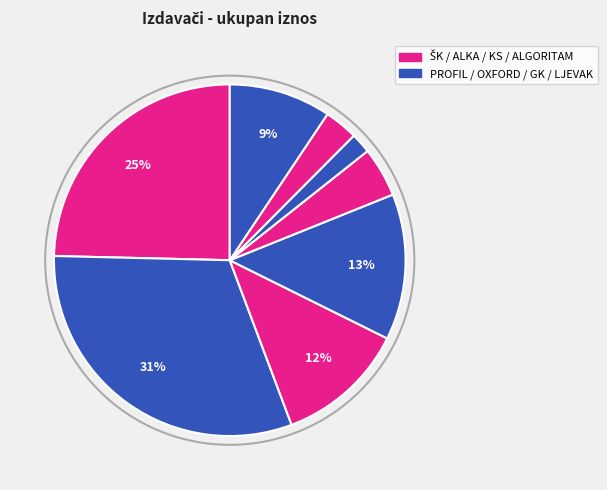

How many slices are in this pie chart?

8